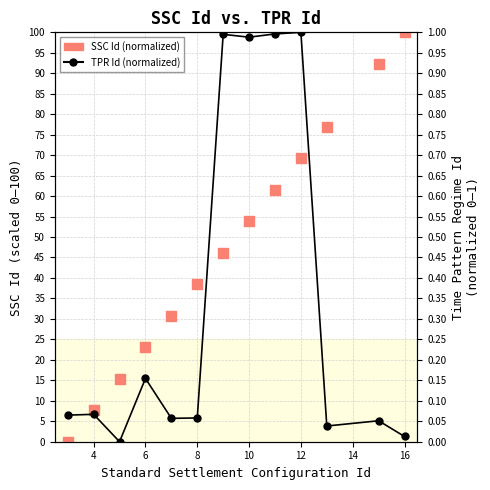

At which category is the sum across all series the highest?

16